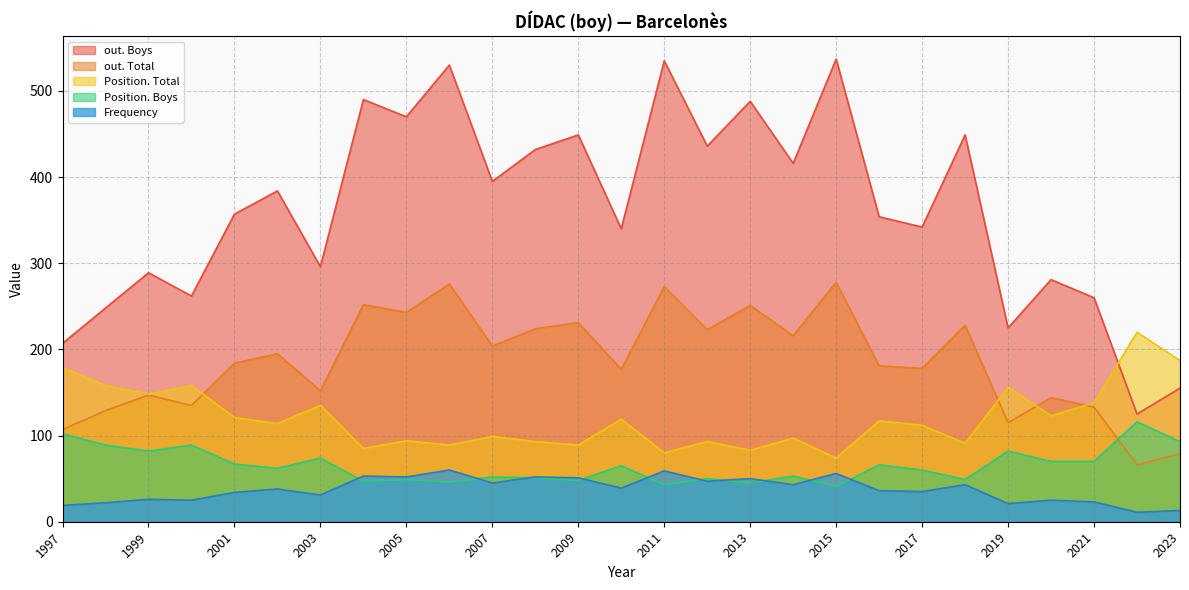

Which series has the largest total across all categories?

out. Boys